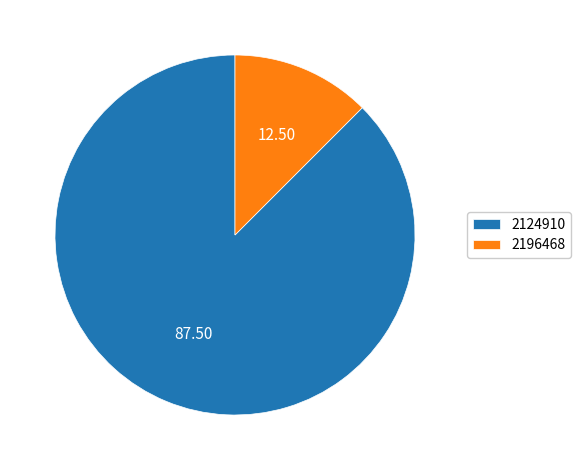

Rank the categories by value from highest to lowest.

2124910, 2196468